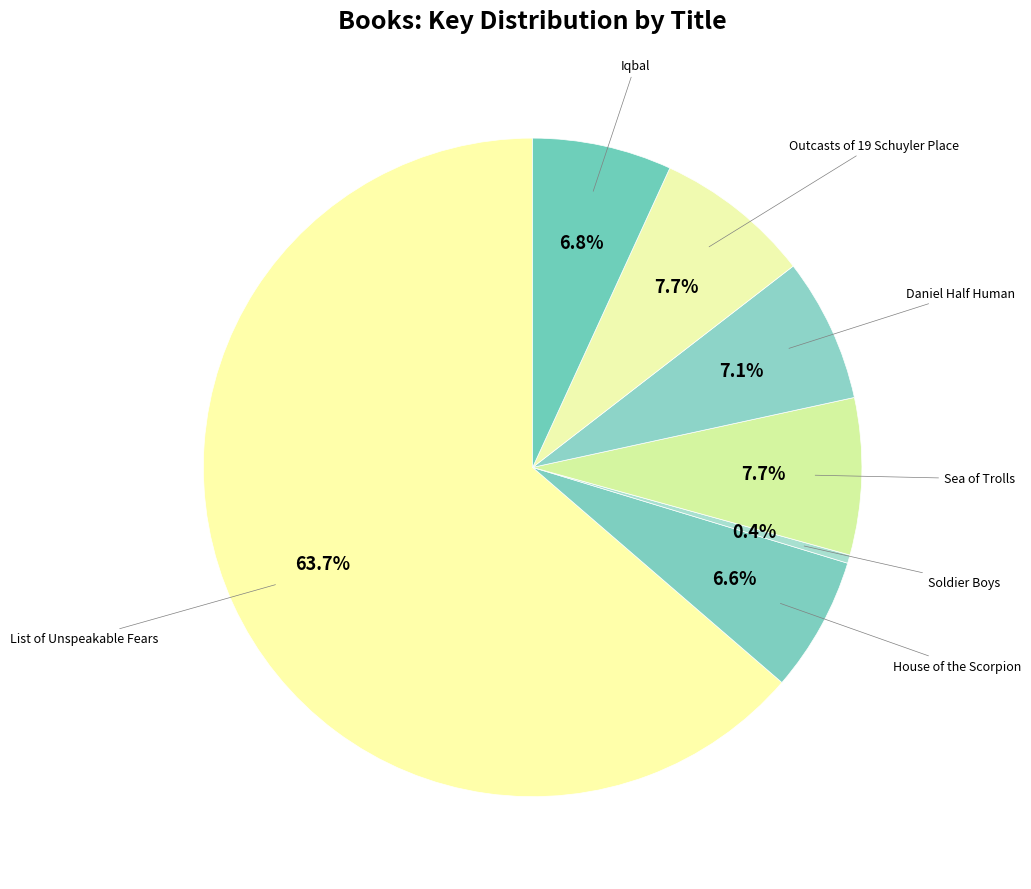

True or false: Iqbal accounts for 7% of the total.

True